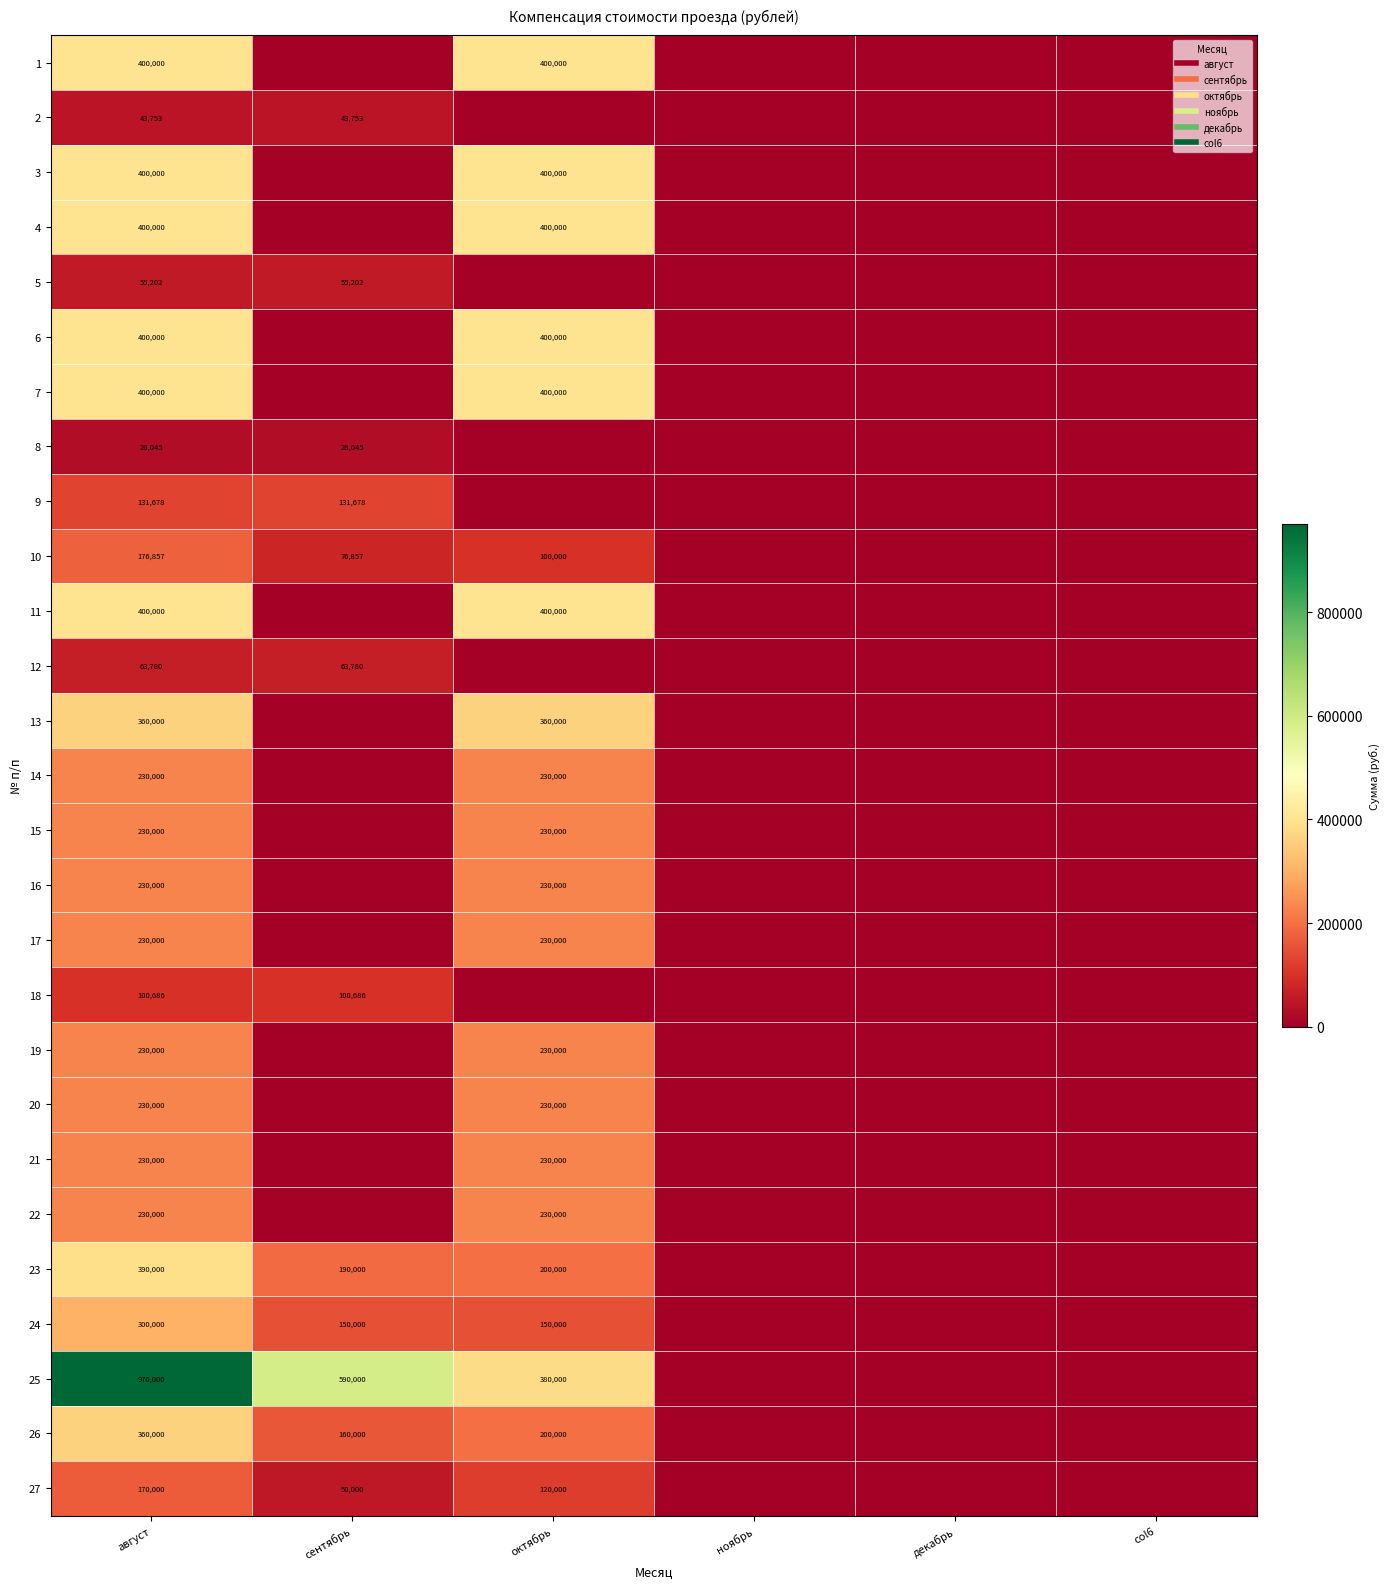

At октябрь, list the series in order from smallest to largest.

2, 5, 8, 9, 12, 18, 10, 27, 24, 23, 26, 14, 15, 16, 17, 19, 20, 21, 22, 13, 25, 1, 3, 4, 6, 7, 11